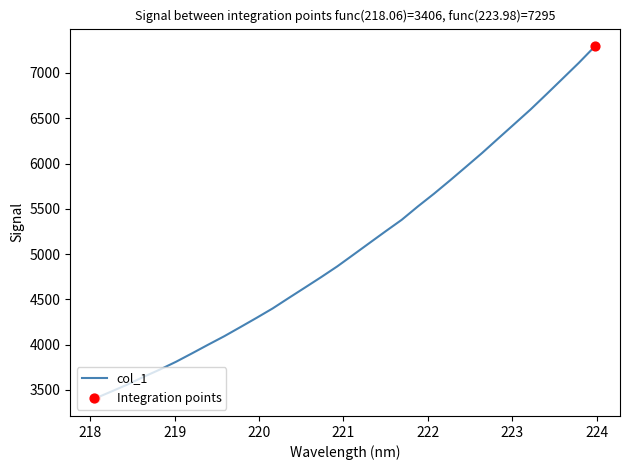

What is the greatest value displayed?

7295.4